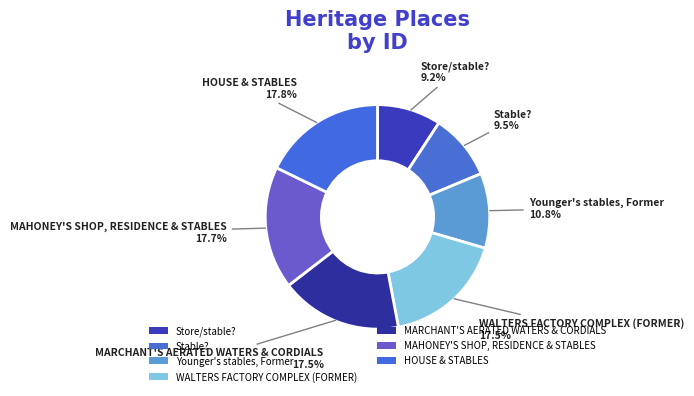

What is the largest slice in the pie chart?

HOUSE & STABLES